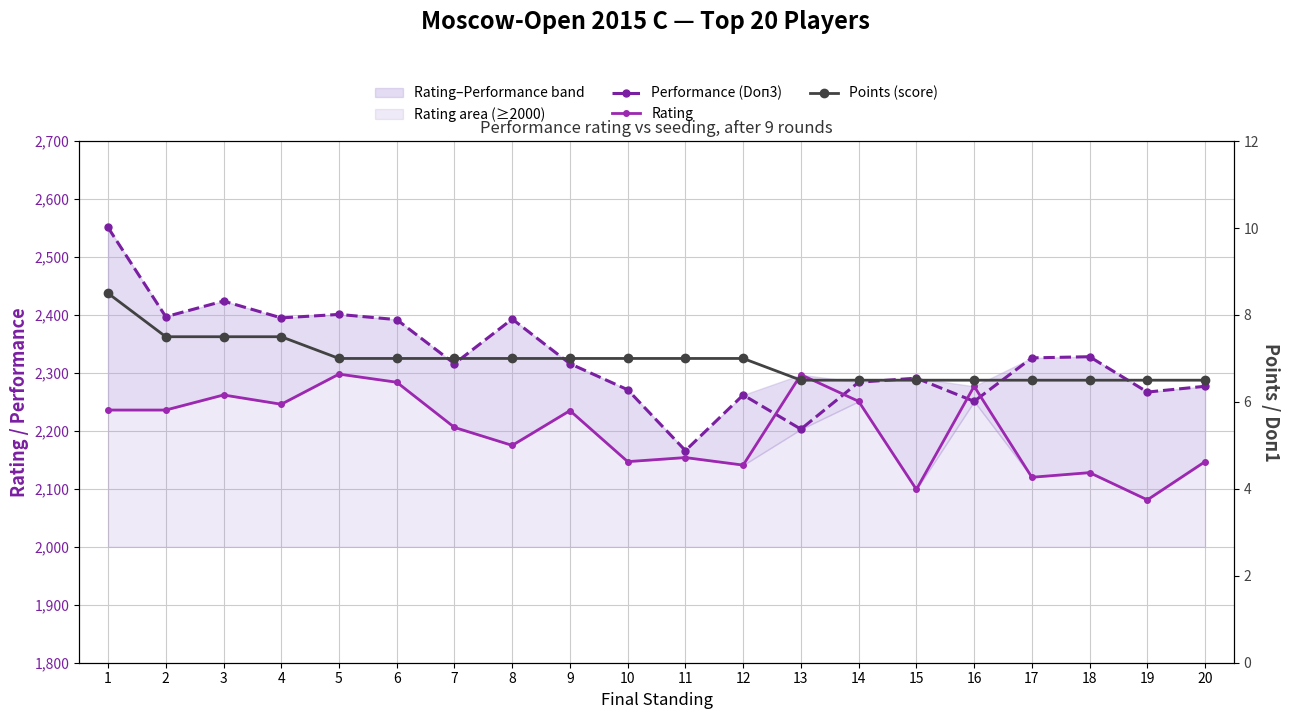

At which category is the sum across all series the highest?

1